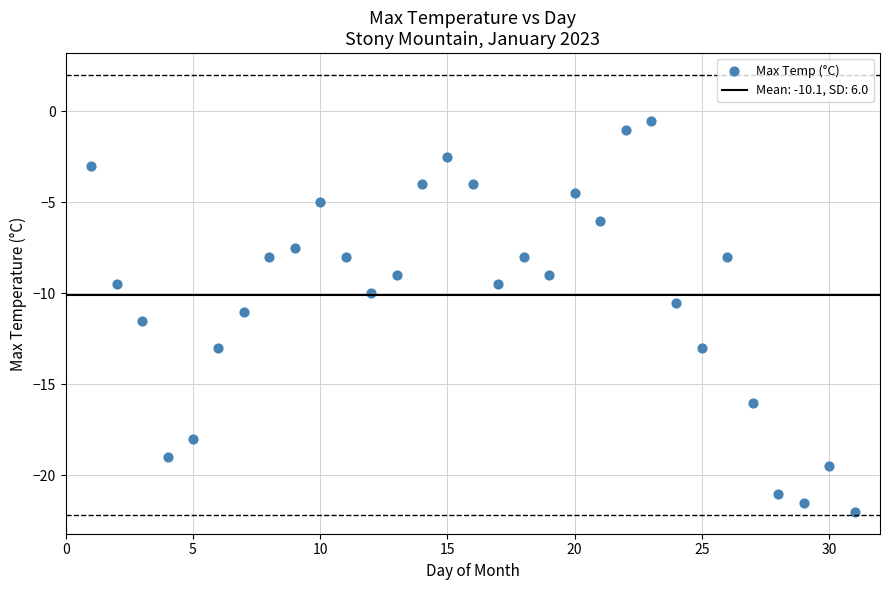

What is the range of Y values (max minus min)?

21.5